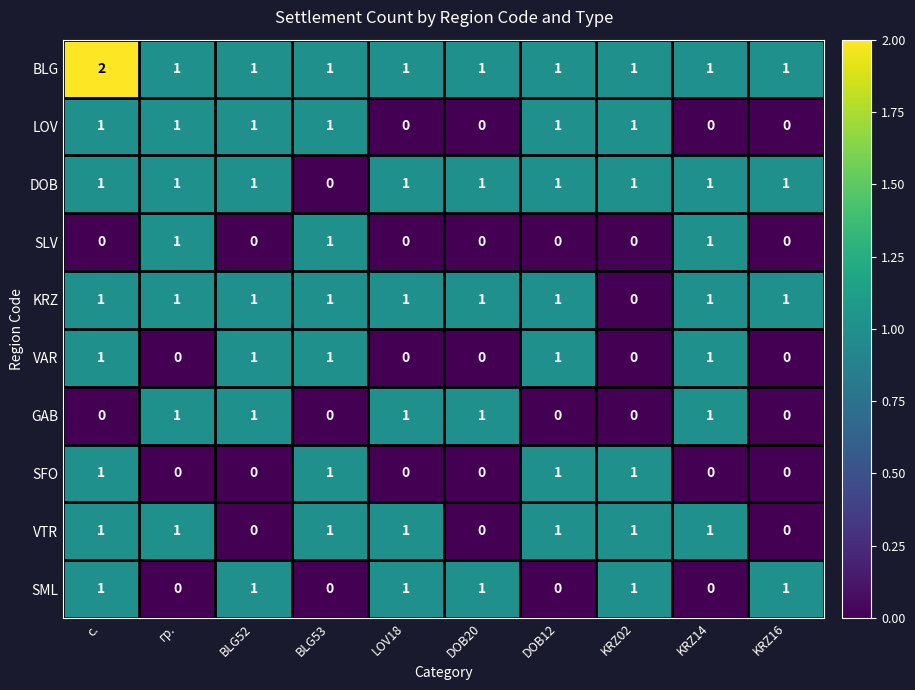

Count the SFO values in the range 0 to 1.

10